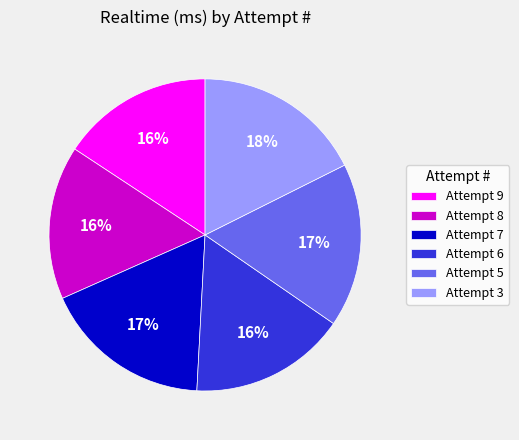

True or false: Attempt 9 accounts for 2% of the total.

False